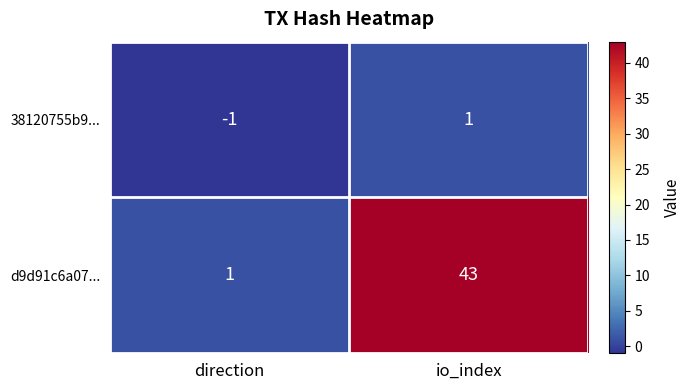

Which category has the highest value in the d9d91c6a07... series?

io_index